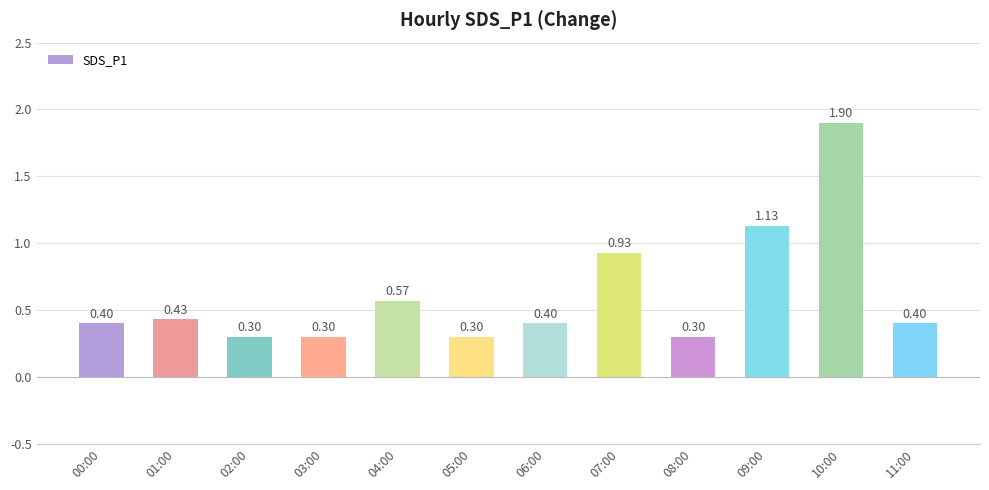

The chart shows a value of 0.3 at 02:00. True or false?

True